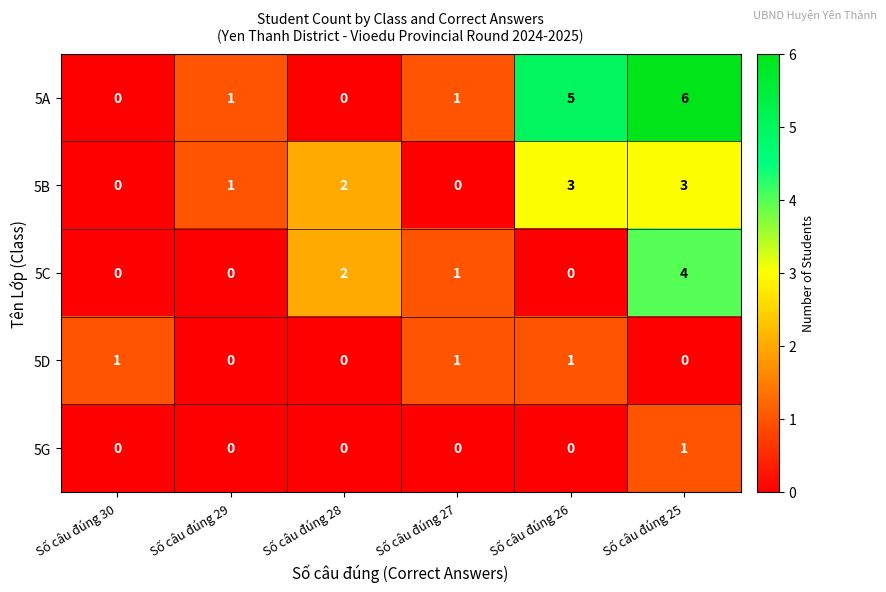

How many positive values does the 5G series have?

1